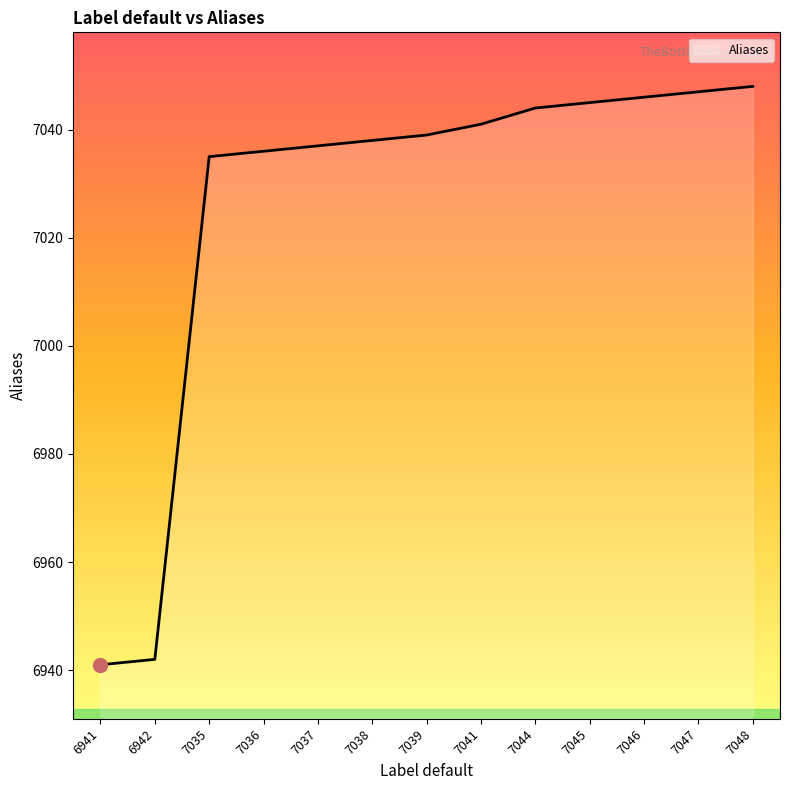

What is the difference between the maximum and minimum values?

107